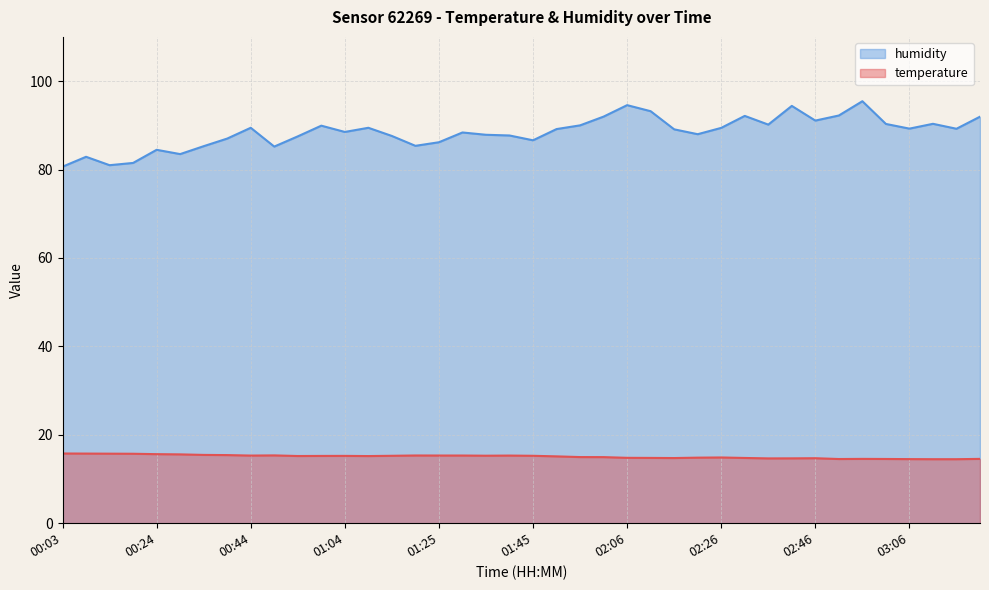

What is the average value of the humidity series?

88.4